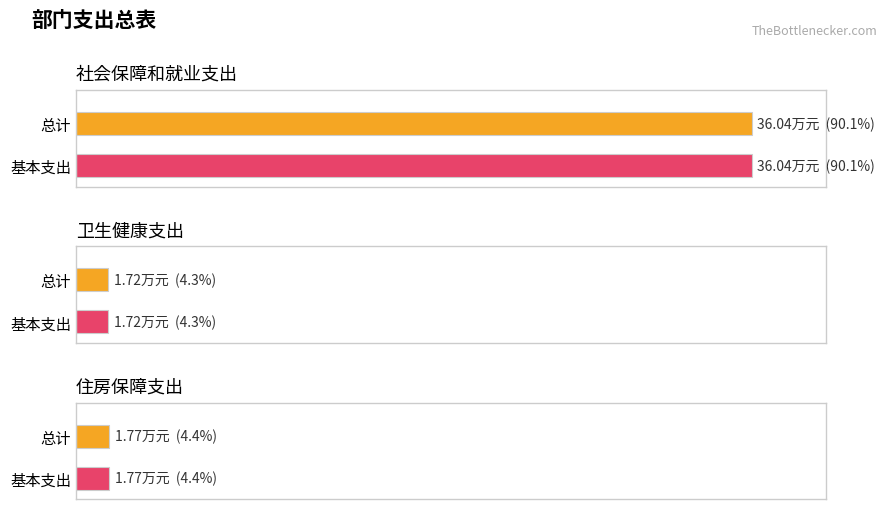

At 社会保障和就业支出, list the series in order from smallest to largest.

总计, 基本支出